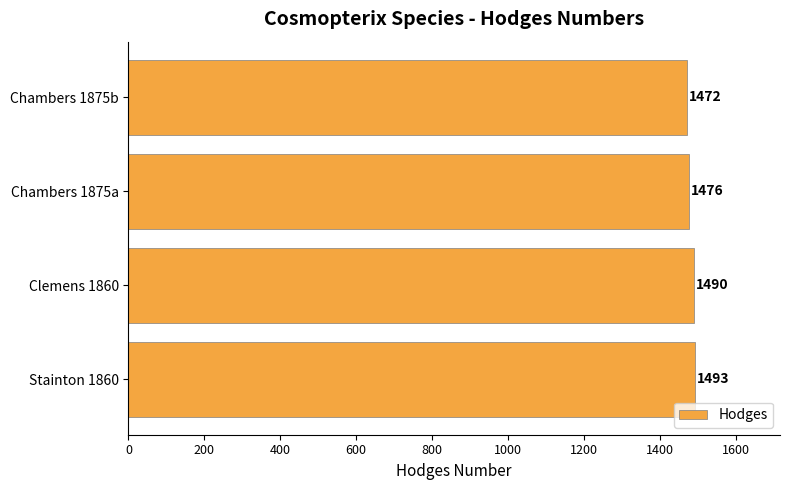

Approximately how many times larger is the value at Clemens 1860 compared to Stainton 1860?

1.0